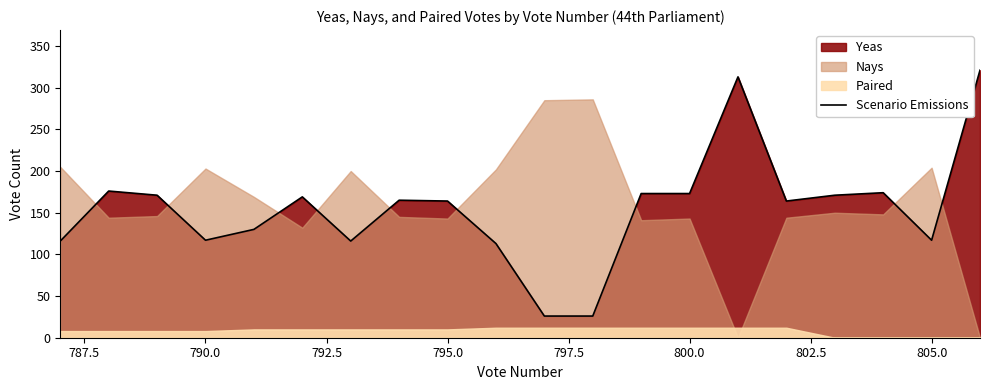

The chart shows a value of 164 at 795.0. True or false?

True